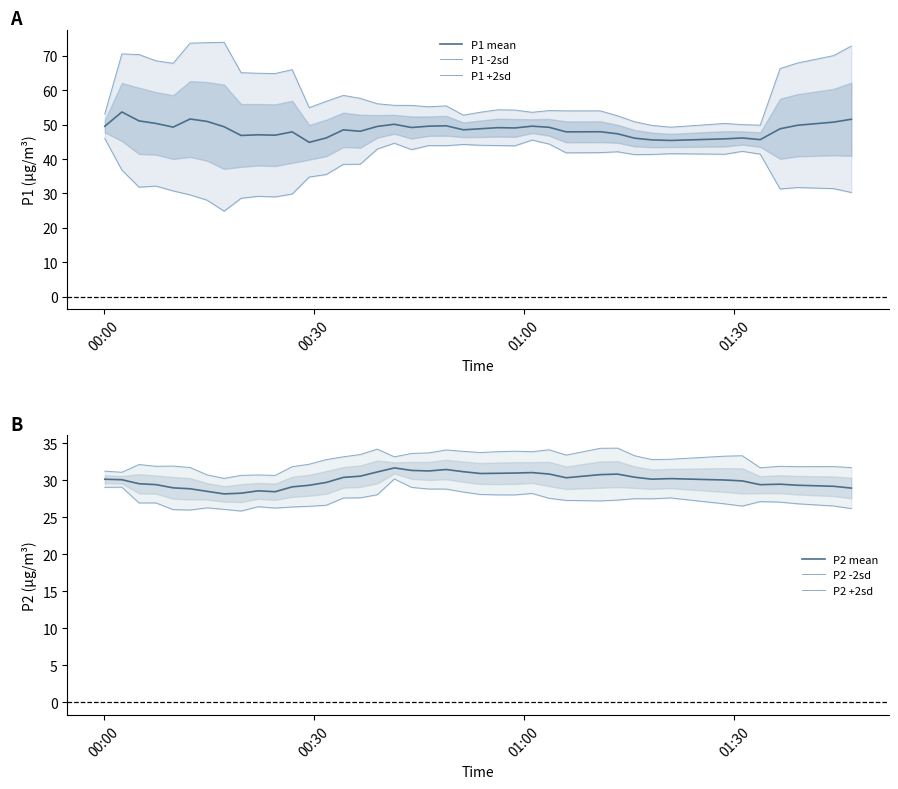

Is the value of P2 mean at 31 greater than the value of P1 mean at 32?

No